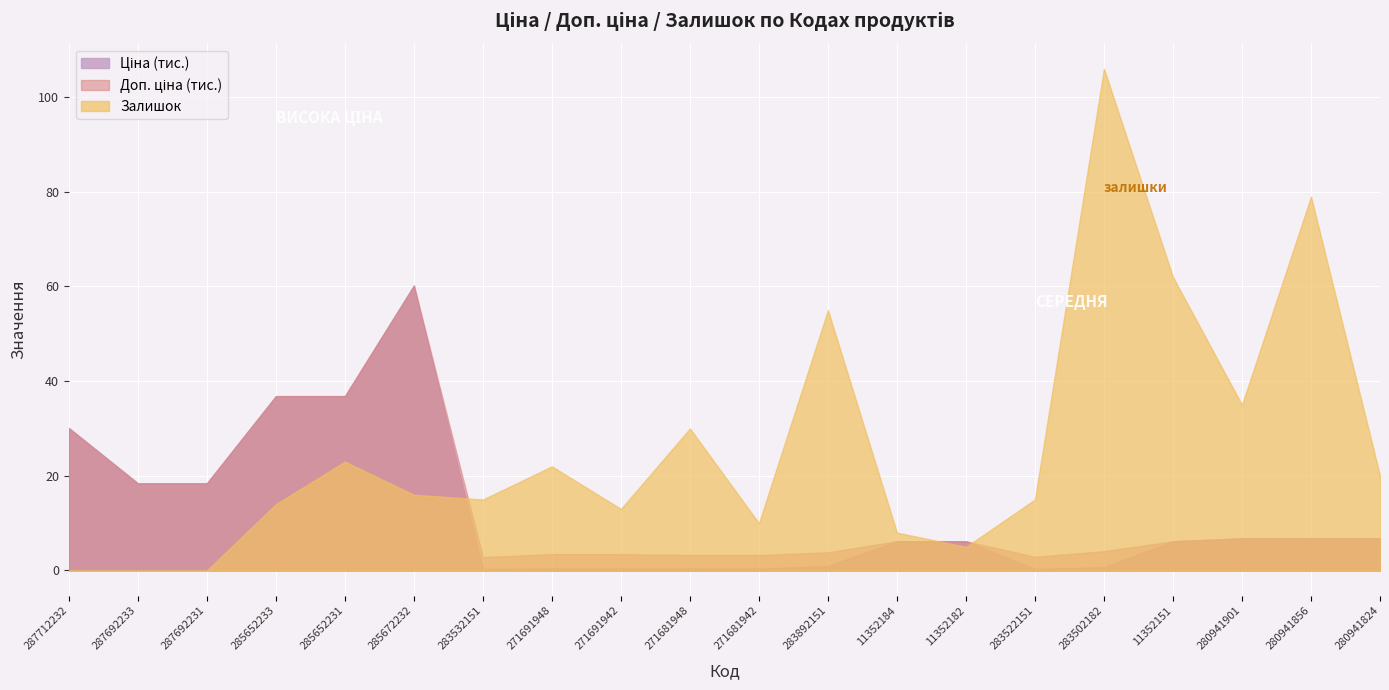

At which category does the chart reach its peak across all series?

283502182